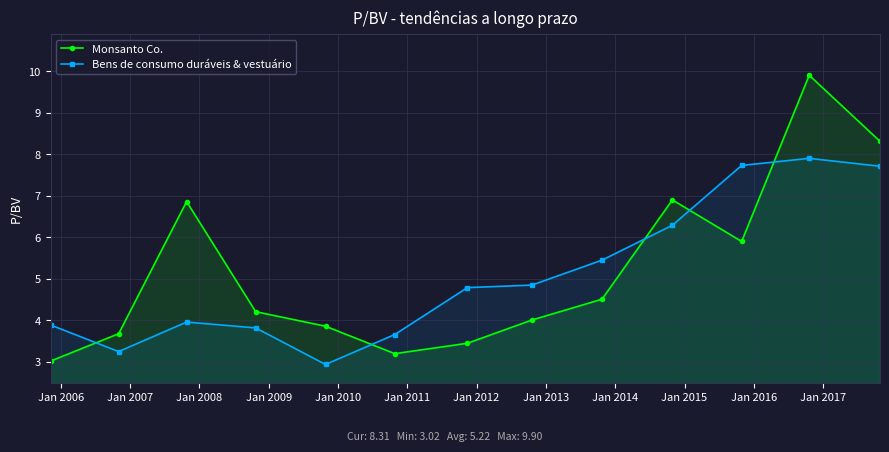

How many values in the Bens de consumo duráveis & vestuário series exceed 4?

7